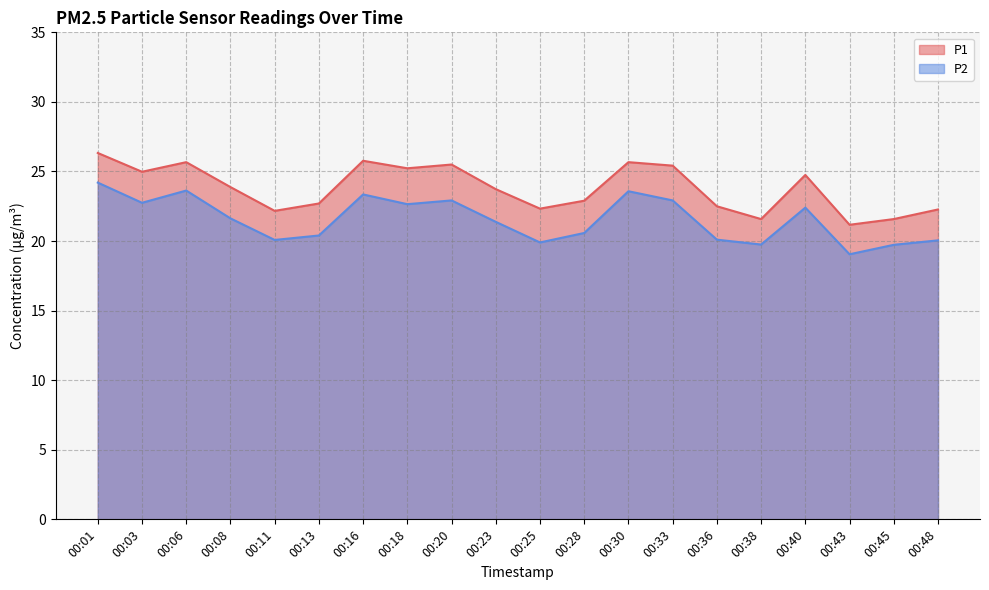

What is the greatest value displayed?

26.3